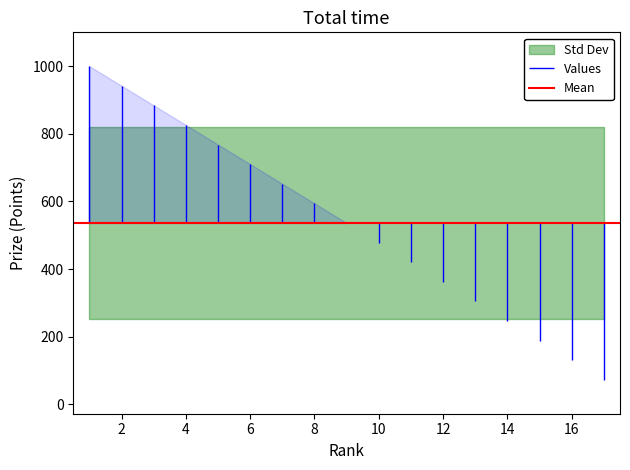

What value does the Prize series have at 9, to the nearest 100?

500